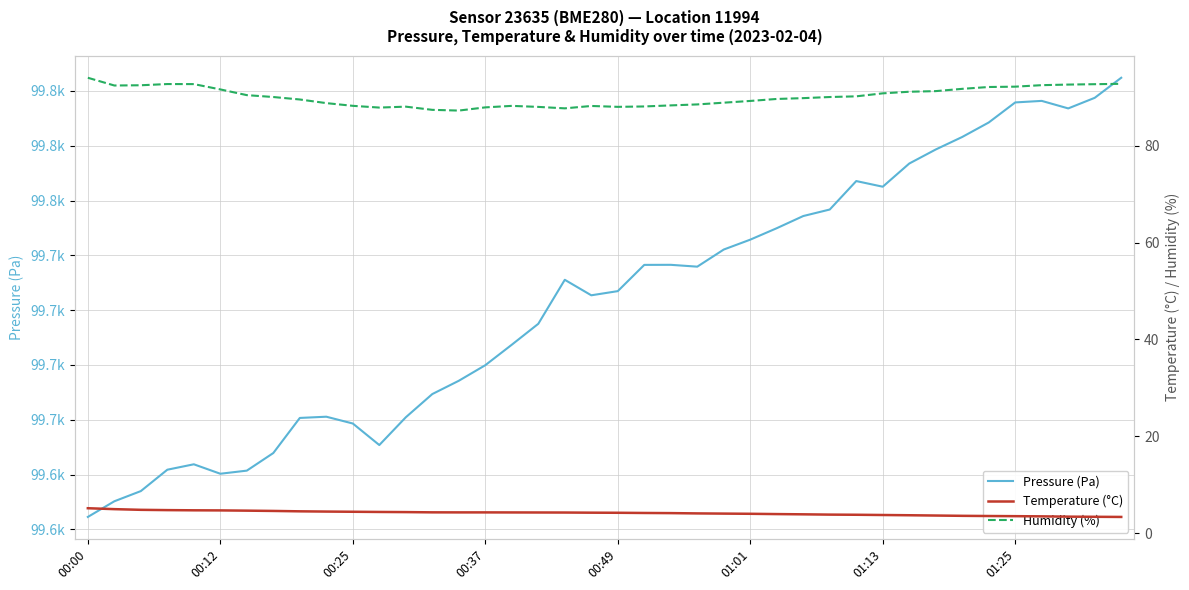

Is the value of Pressure (Pa) at 14 greater than the value of Temperature (°C) at 01:25?

Yes